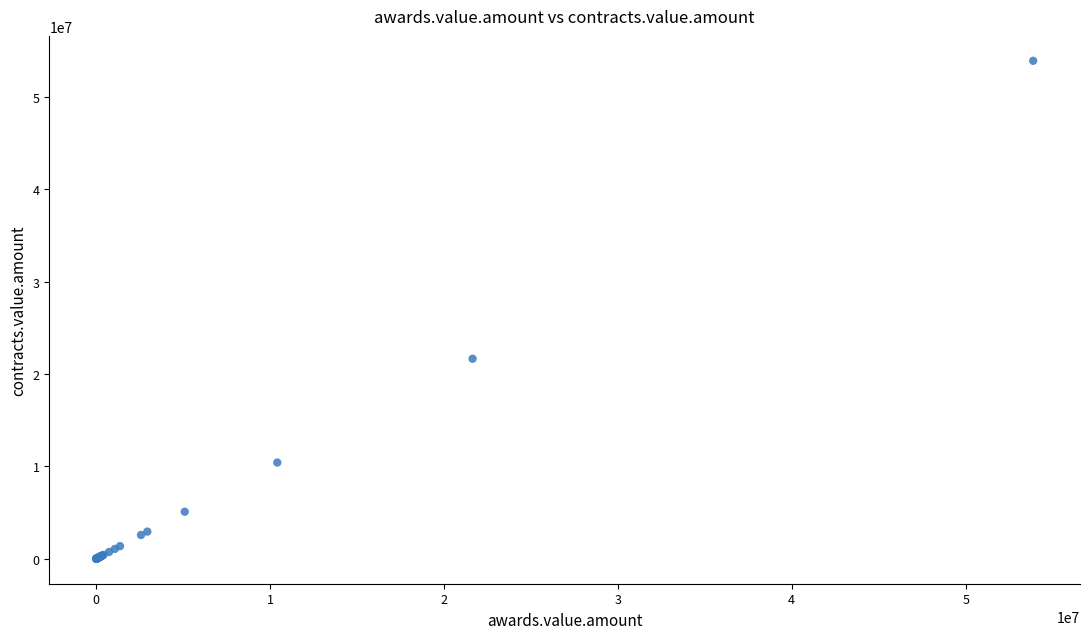

What Y value in the scatter plot is closest to 26942515?

21649097.6